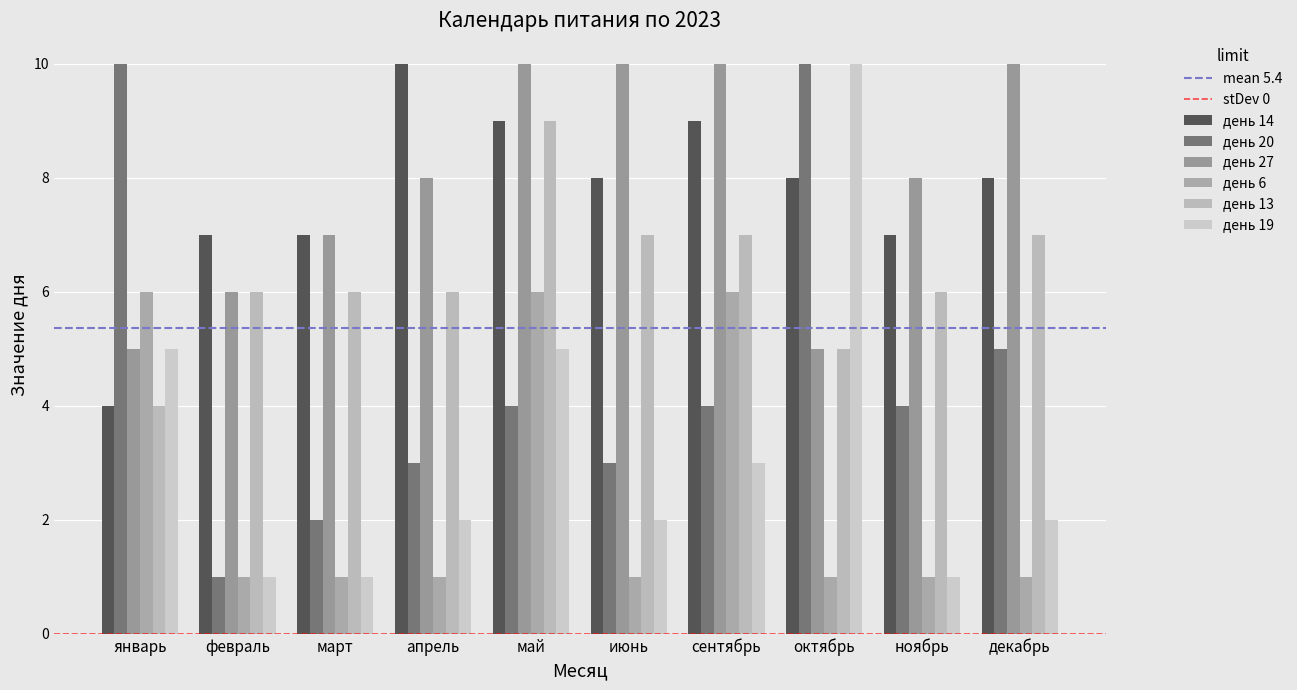

Count the день 6 values in the range 1 to 6.

10